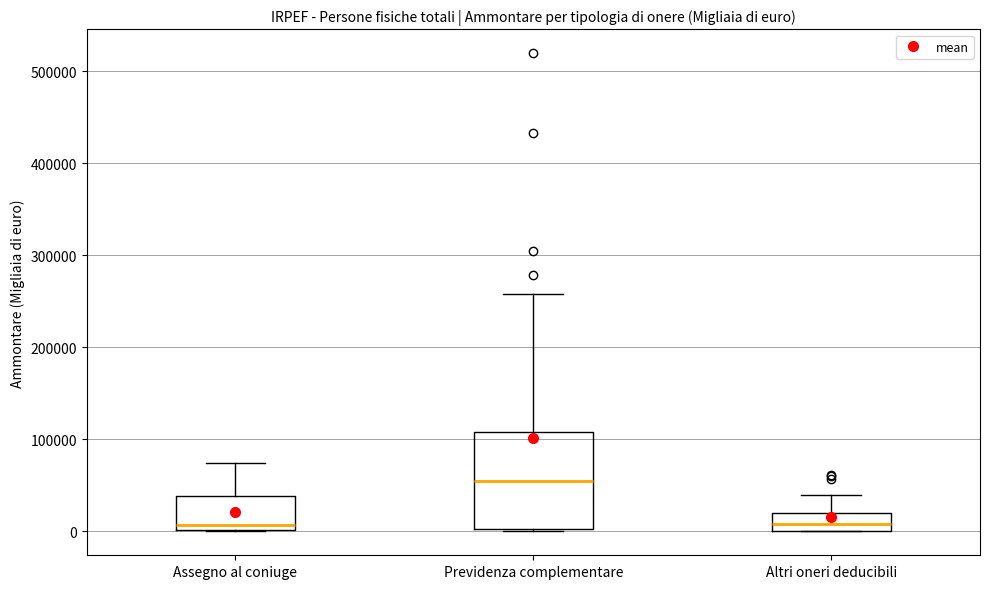

Reading left to right, transcribe this box plot: for each box, give where its median line is, the range the box spans, and where its two whiskers end, as read against the y-axis. The values are not printed on the chart, so give them approximately, as read against the axis.

Assegno al coniuge: median 10000, box 0 to 40000, whiskers 0 to 70000
Previdenza complementare: median 50000, box 0 to 110000, whiskers 0 to 260000
Altri oneri deducibili: median 10000, box 0 to 20000, whiskers 0 to 40000